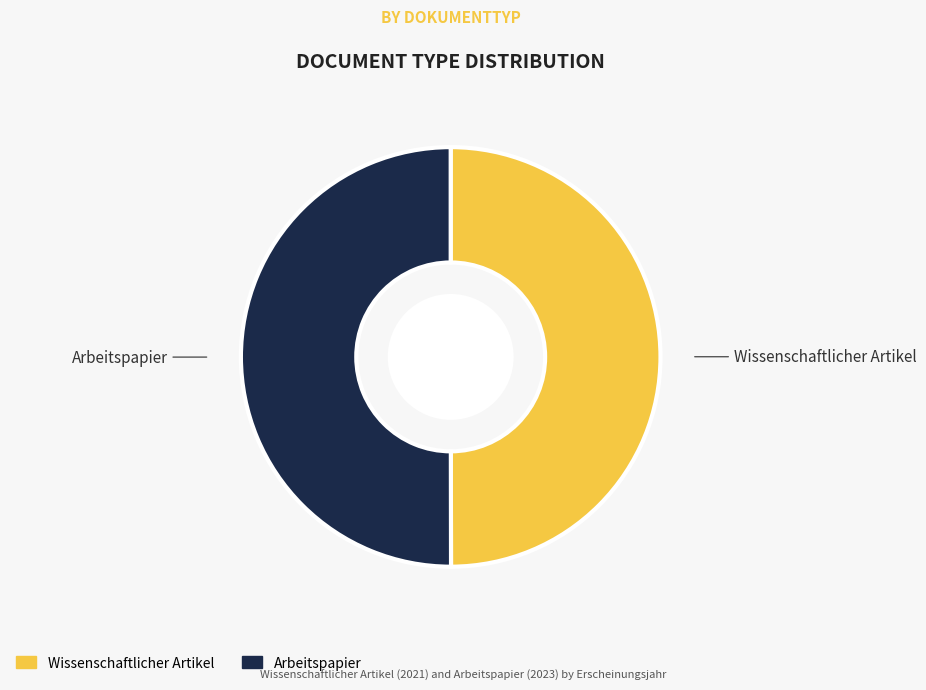

Do Wissenschaftlicher Artikel and Arbeitspapier together represent more than half of the pie?

Yes